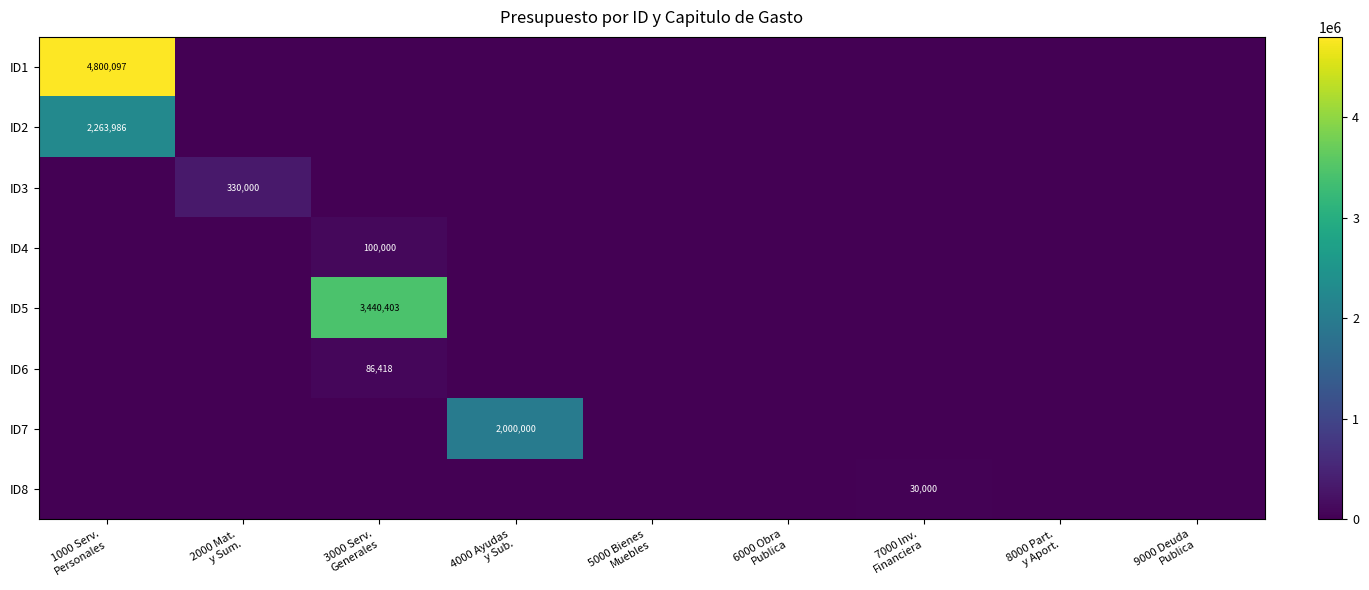

What is the maximum value for ID7?

2000000